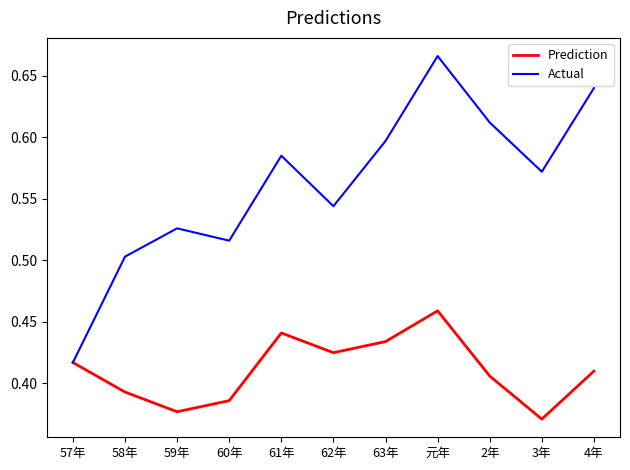

At which label does Actual reach its peak?

元年